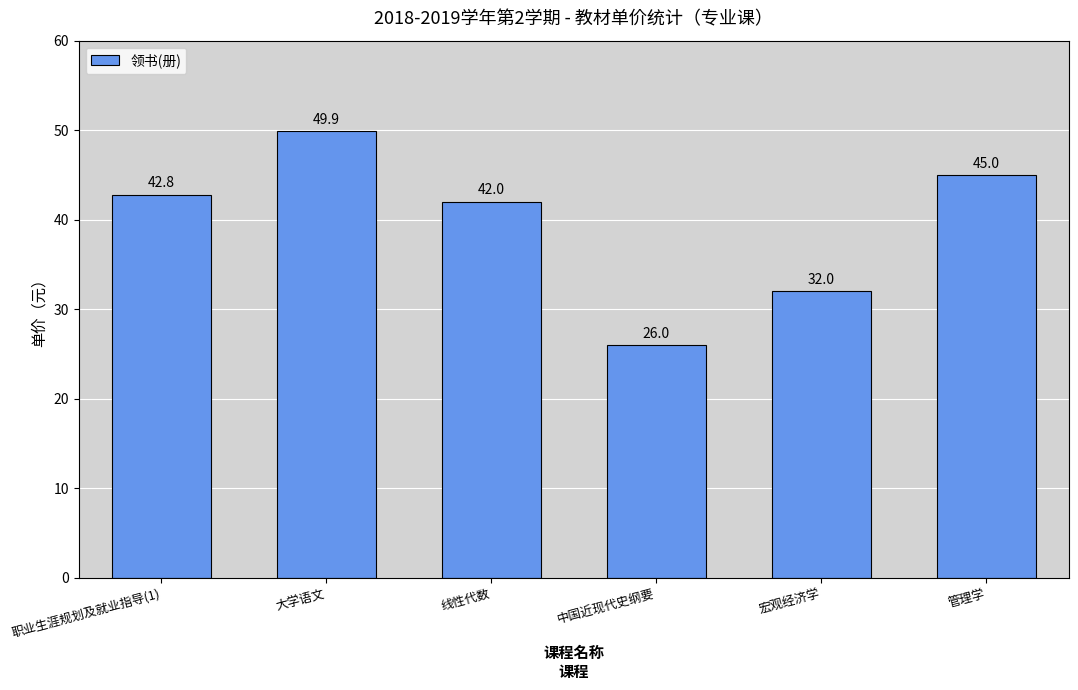

How many data points does each series have?

6